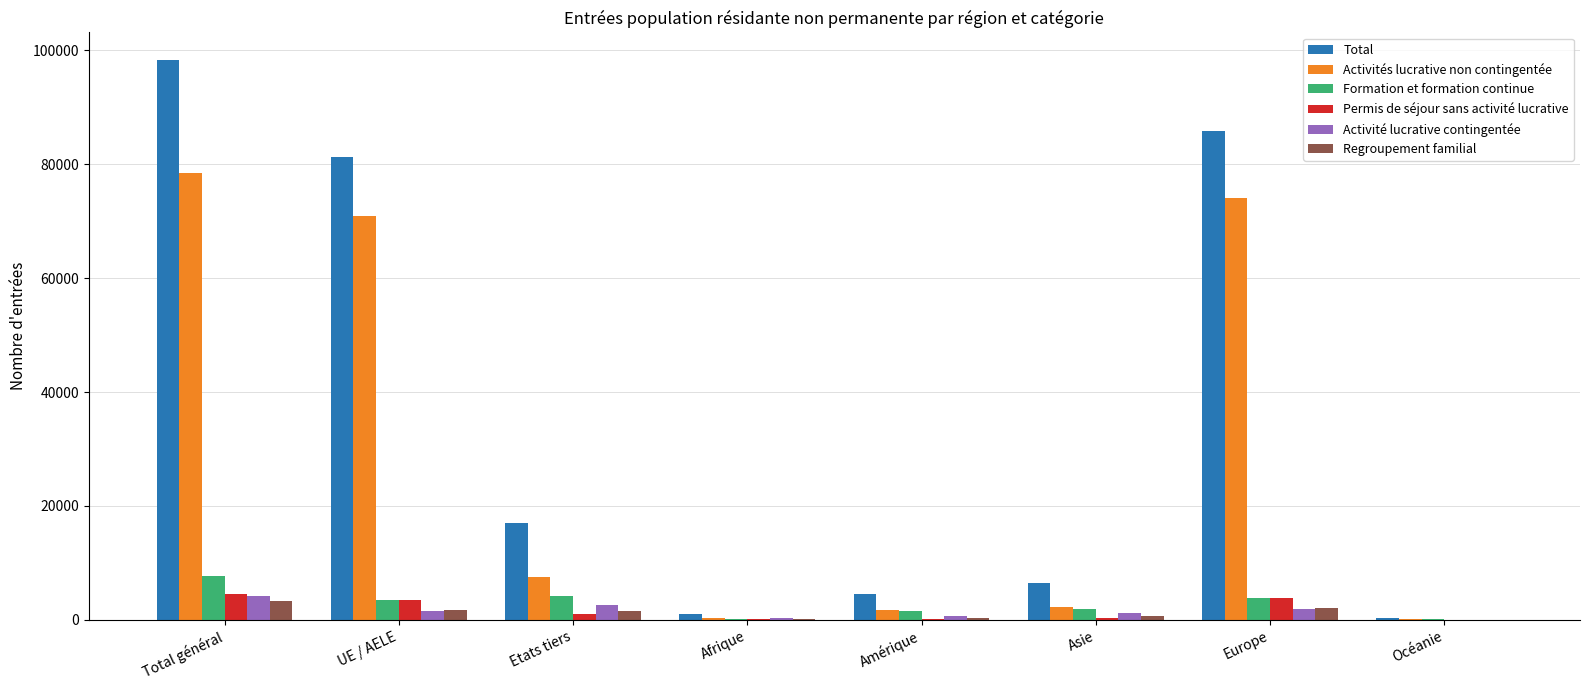

Which label corresponds to the largest value in the chart?

Total général